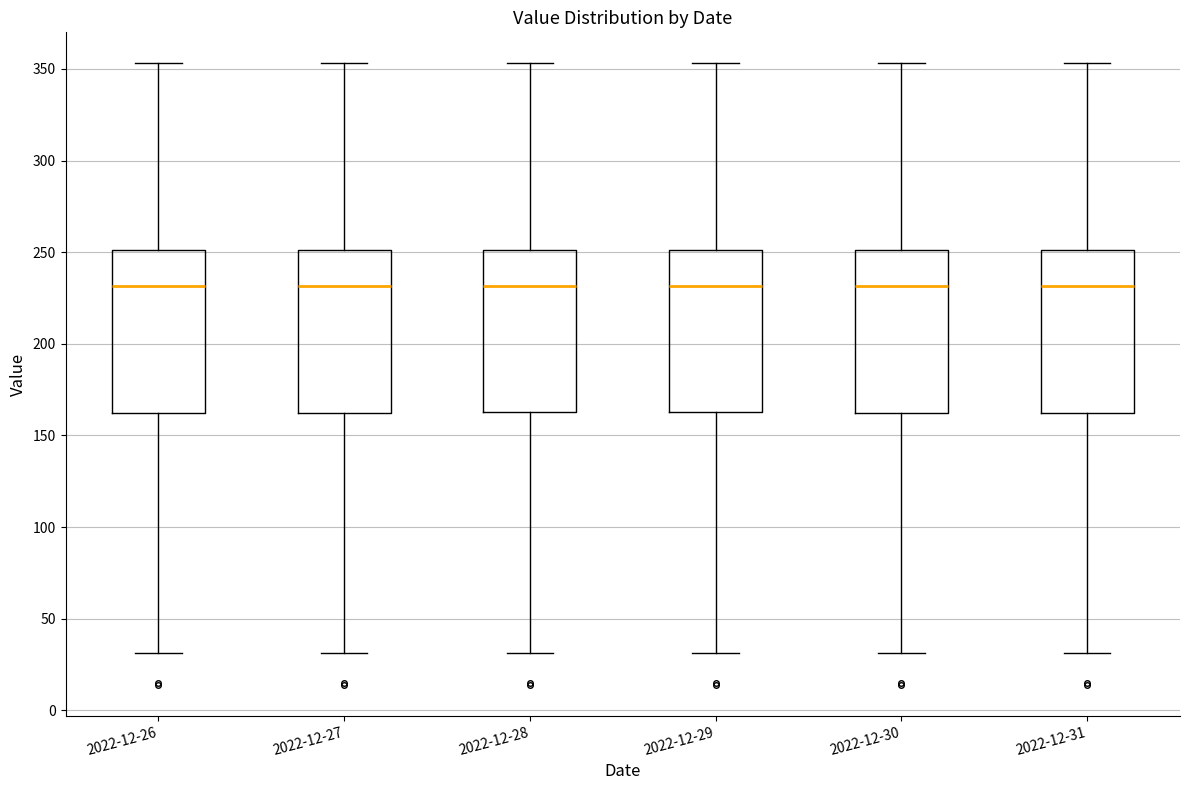

Reading left to right, transcribe this box plot: for each box, give where its median line is, the range the box spans, and where its two whiskers end, as read against the y-axis. The values are not printed on the chart, so give them approximately, as read against the axis.

2022-12-26: median 230, box 160 to 250, whiskers 30 to 355
2022-12-27: median 230, box 160 to 250, whiskers 30 to 355
2022-12-28: median 230, box 165 to 250, whiskers 30 to 355
2022-12-29: median 230, box 165 to 250, whiskers 30 to 355
2022-12-30: median 230, box 160 to 250, whiskers 30 to 355
2022-12-31: median 230, box 160 to 250, whiskers 30 to 355